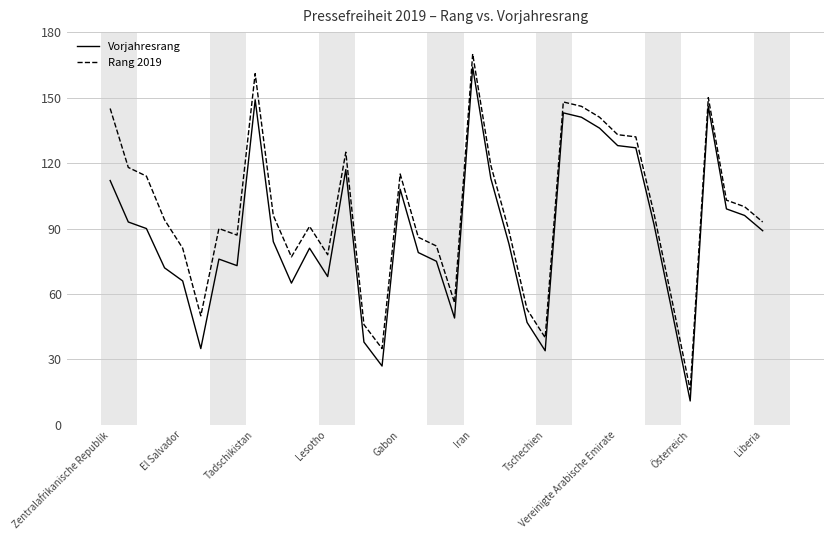

Reading right to left, extract all data points from this chart.

Vorjahresrang: 89	96	99	146	11	52	92	127	128	136	141	143	34	47	83	113	164	49	75	79	108	27	38	117	68	81	65	84	149	73	76	35	66	72	90	93	112
Rang 2019: 93	100	103	150	16	57	97	132	133	141	146	148	40	53	89	119	170	56	82	86	115	35	46	125	78	91	77	96	161	87	90	50	81	94	114	118	145